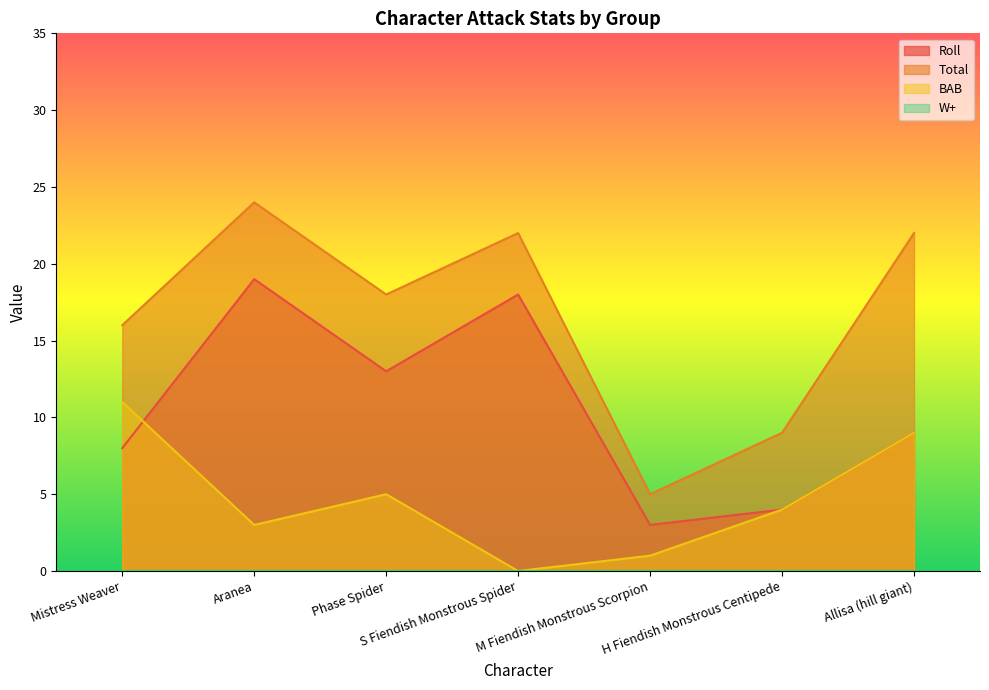

Does the chart have visible grid lines?

No